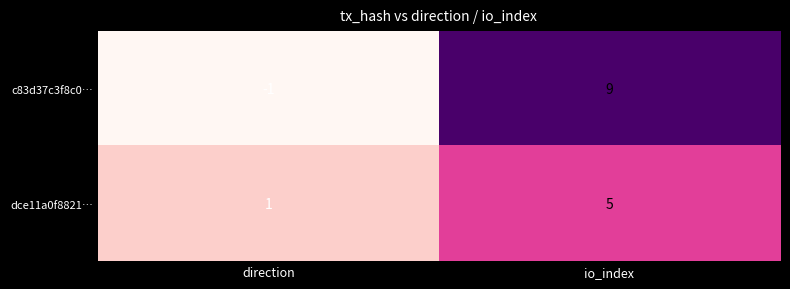

The dce11a0f8821… series shows 2 at direction. True or false?

False